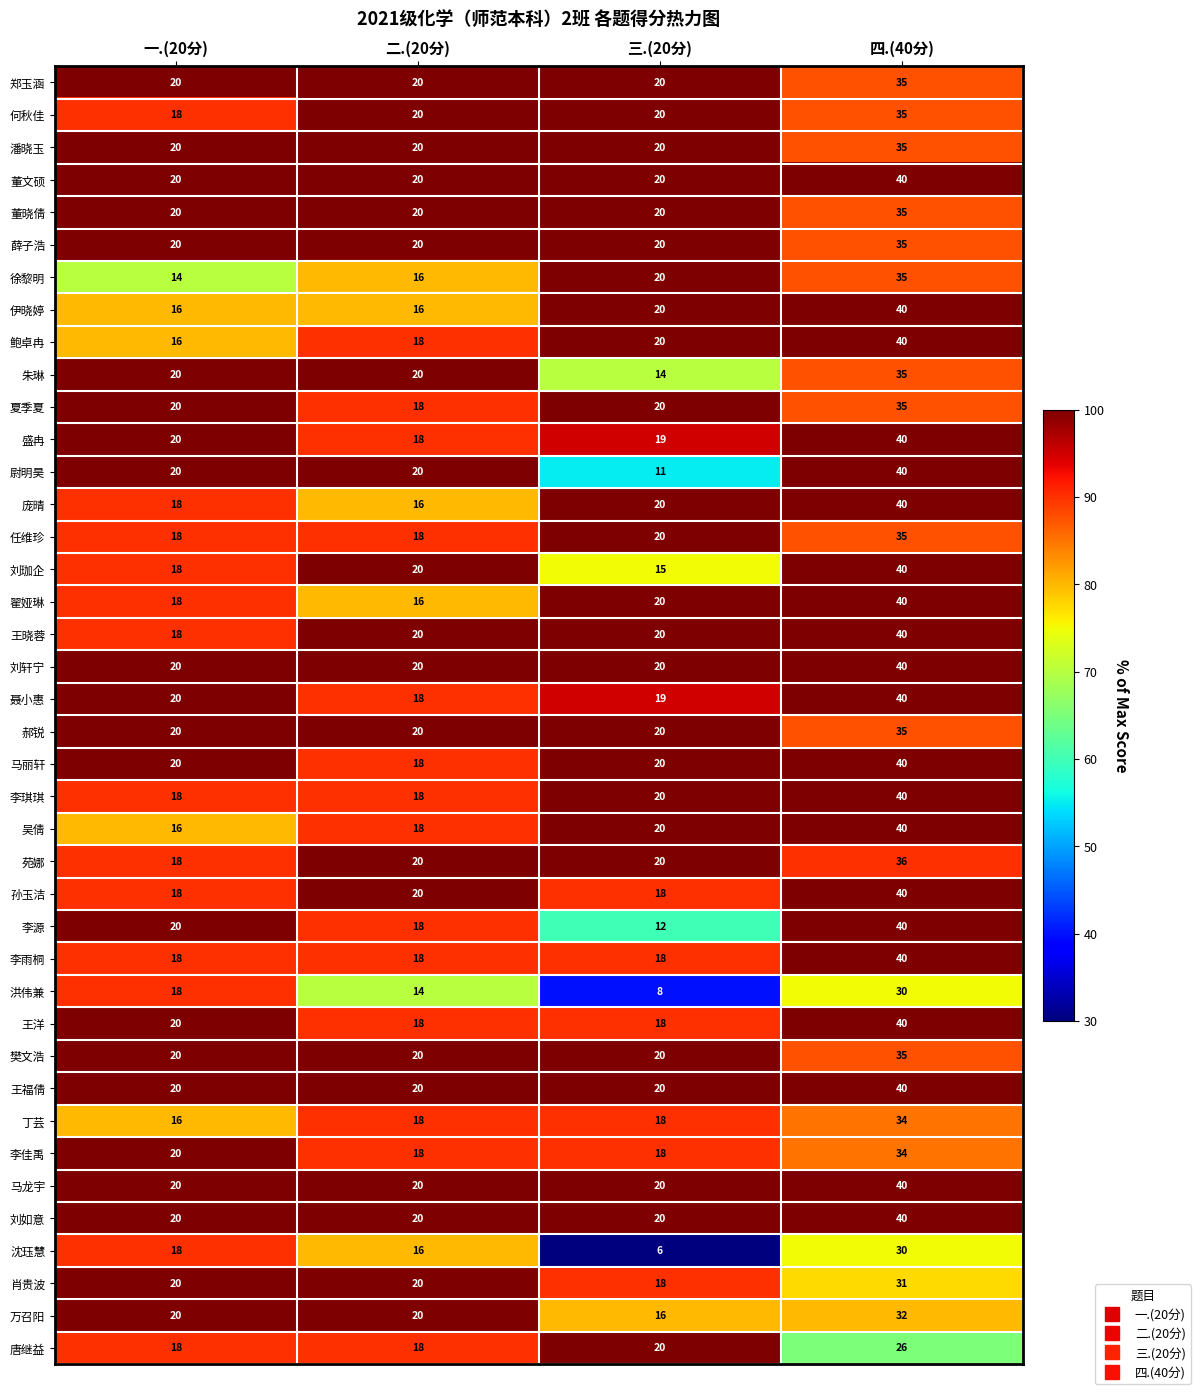

What value does the 盛冉 series have at 三.(20分)?

19